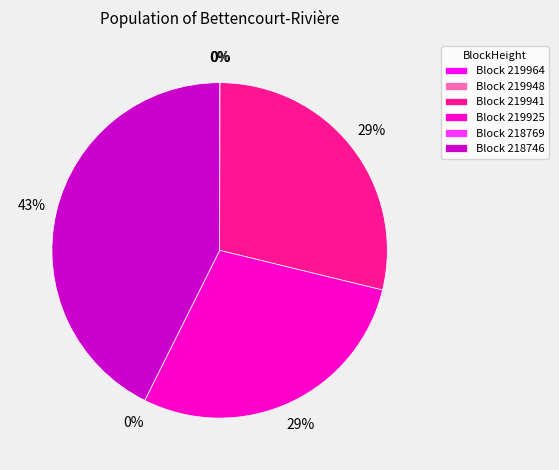

What is the ratio of the value at 219925 to the value at 219964?

1078.5